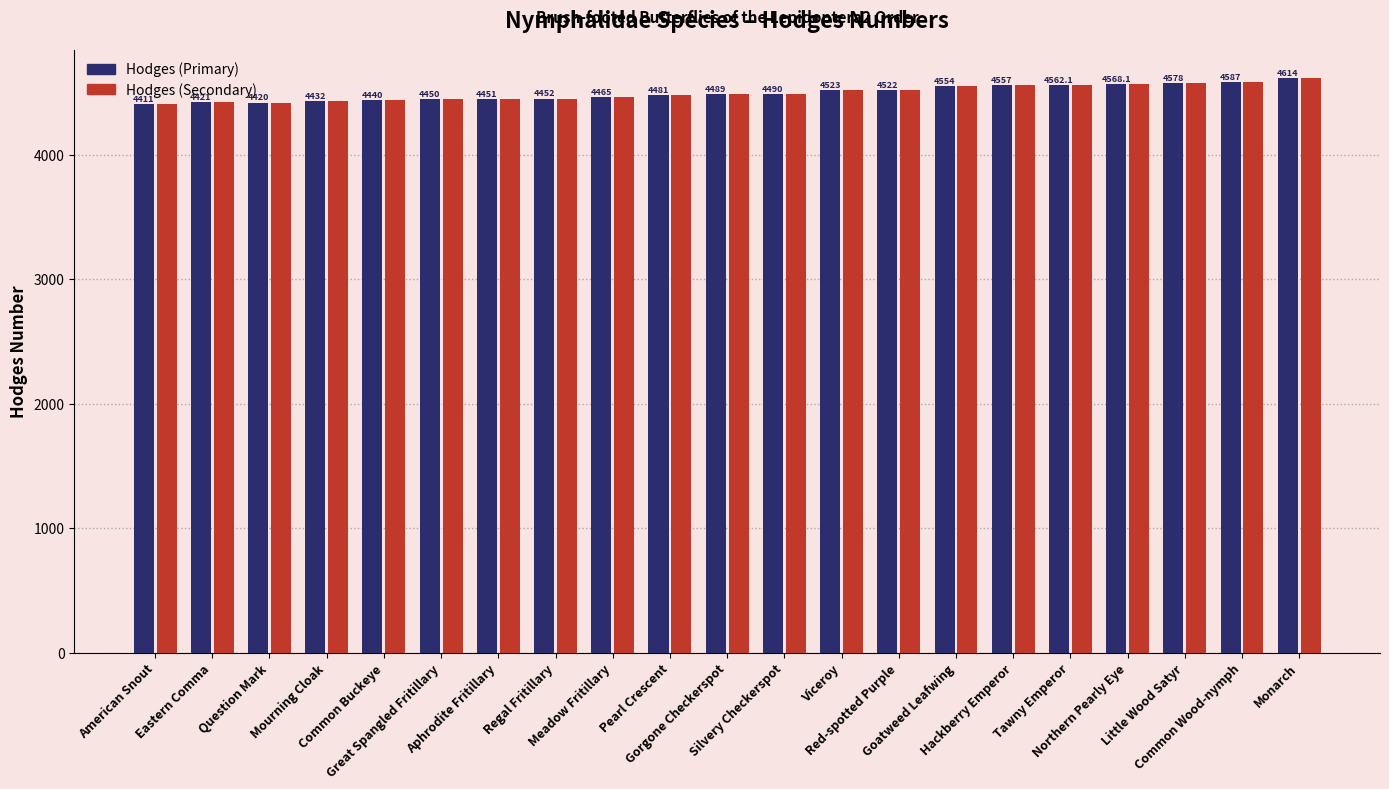

What is the label of the 18th bar from the right?

Mourning Cloak